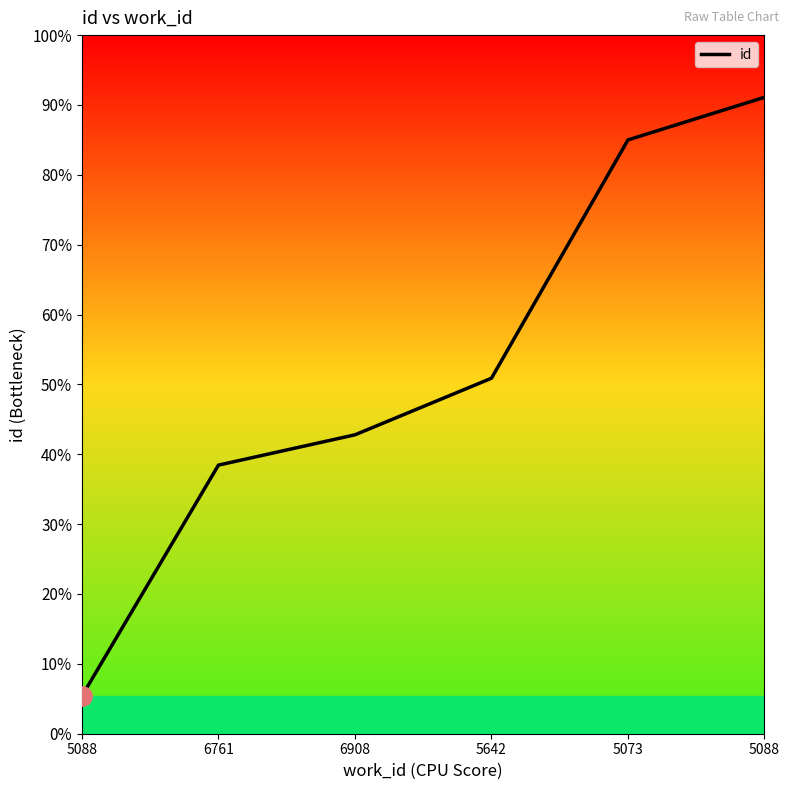

Does the chart have visible grid lines?

No